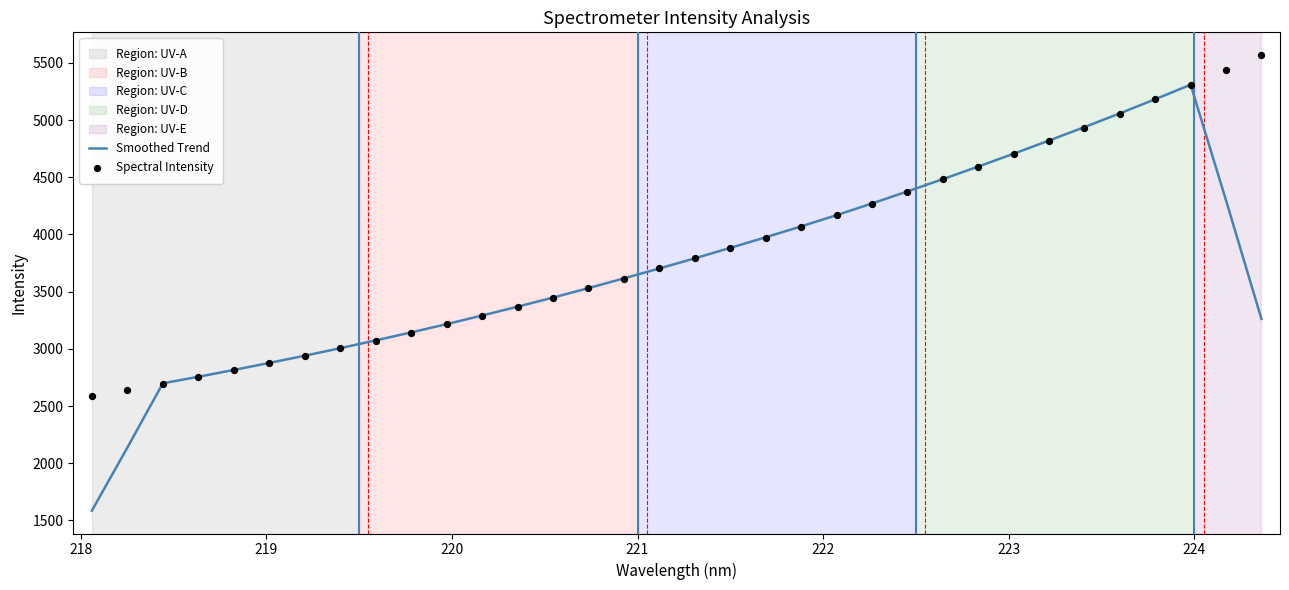

Which series has the largest total across all categories?

Spectral Intensity